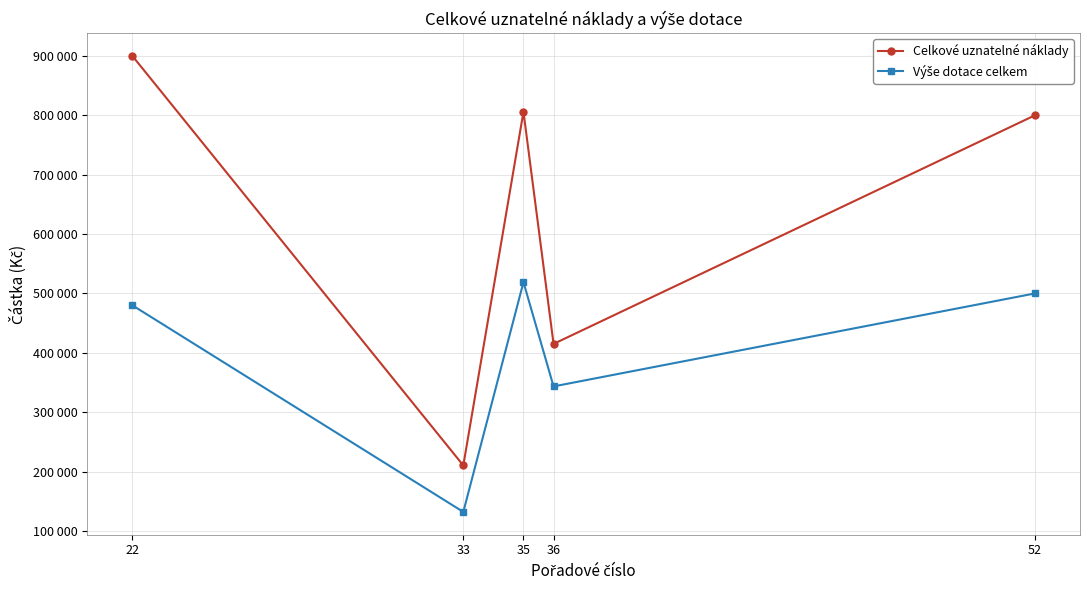

Where does the Výše dotace celkem series first go above 480000?

35